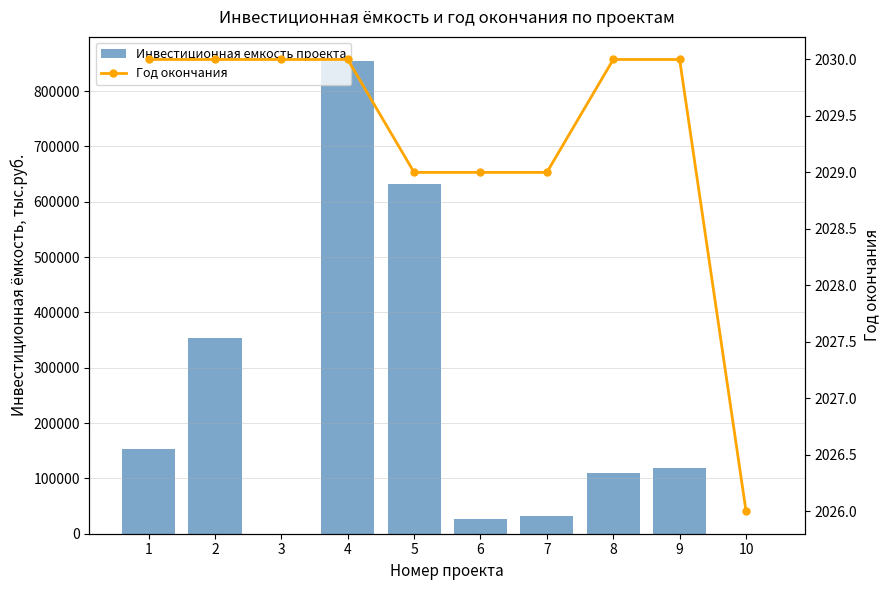

What is the value of the Инвестиционная емкость проекта bar at the 1st from the left?

152963.8